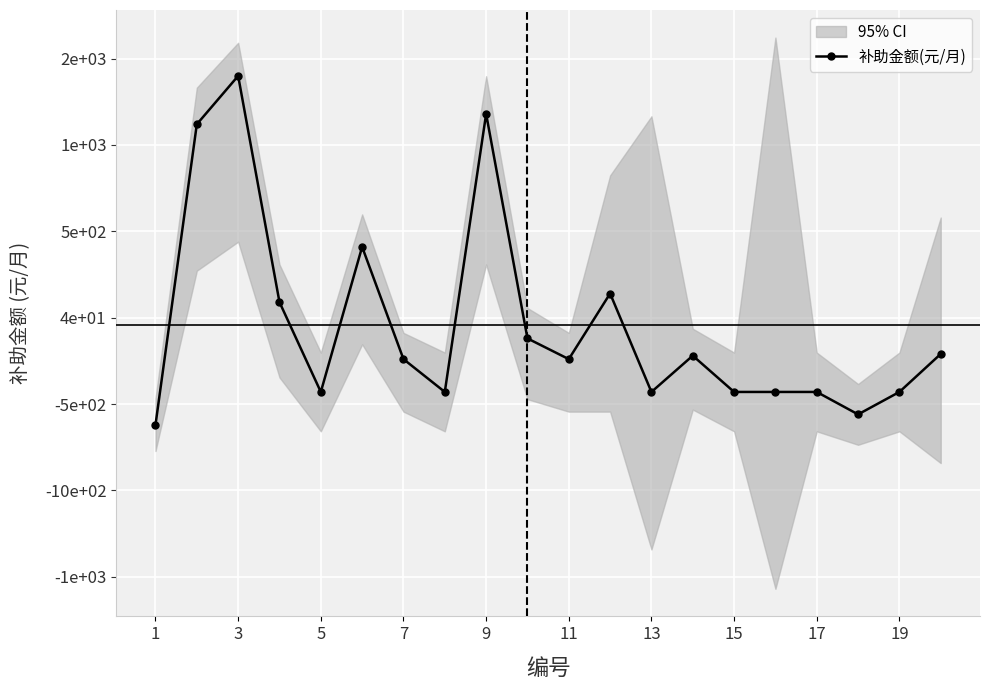

Between 11 and 3, which is larger?

3